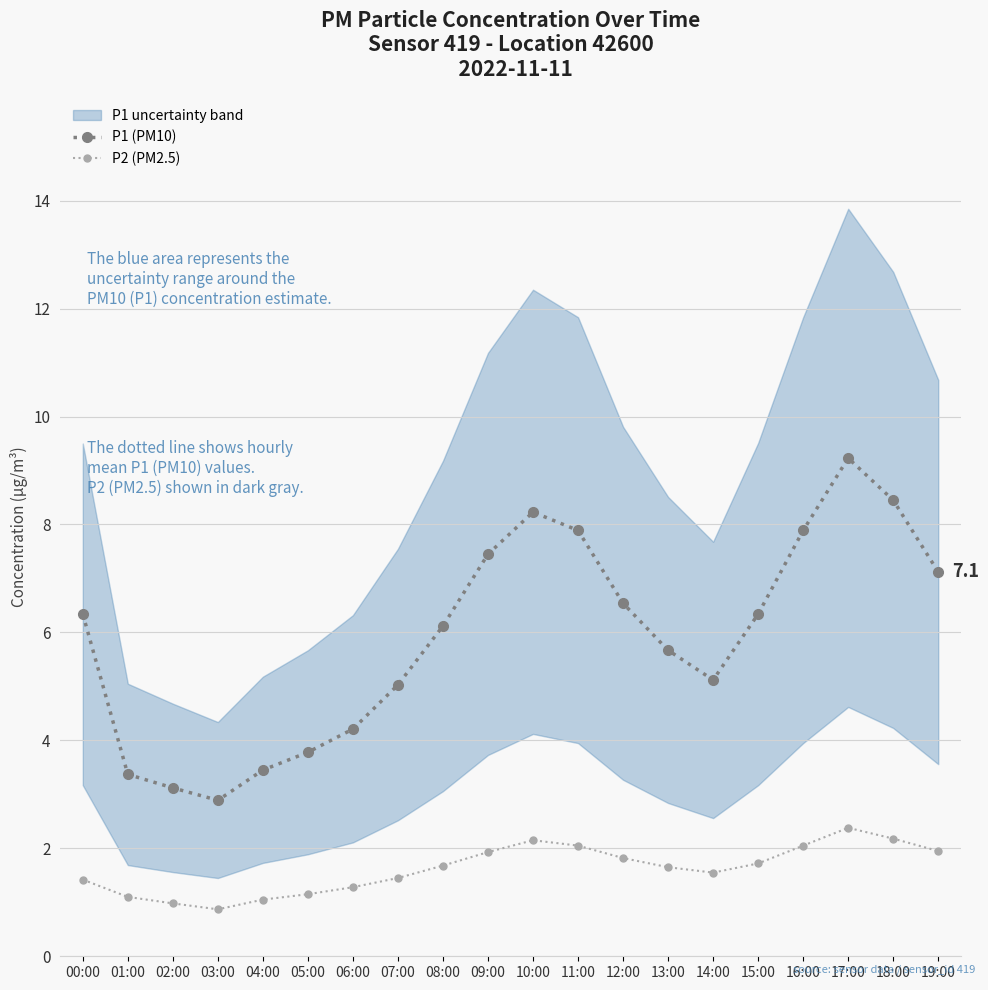

Is the value of P1 (PM10) at 00:00 greater than the value of P2 (PM2.5) at 07:00?

Yes